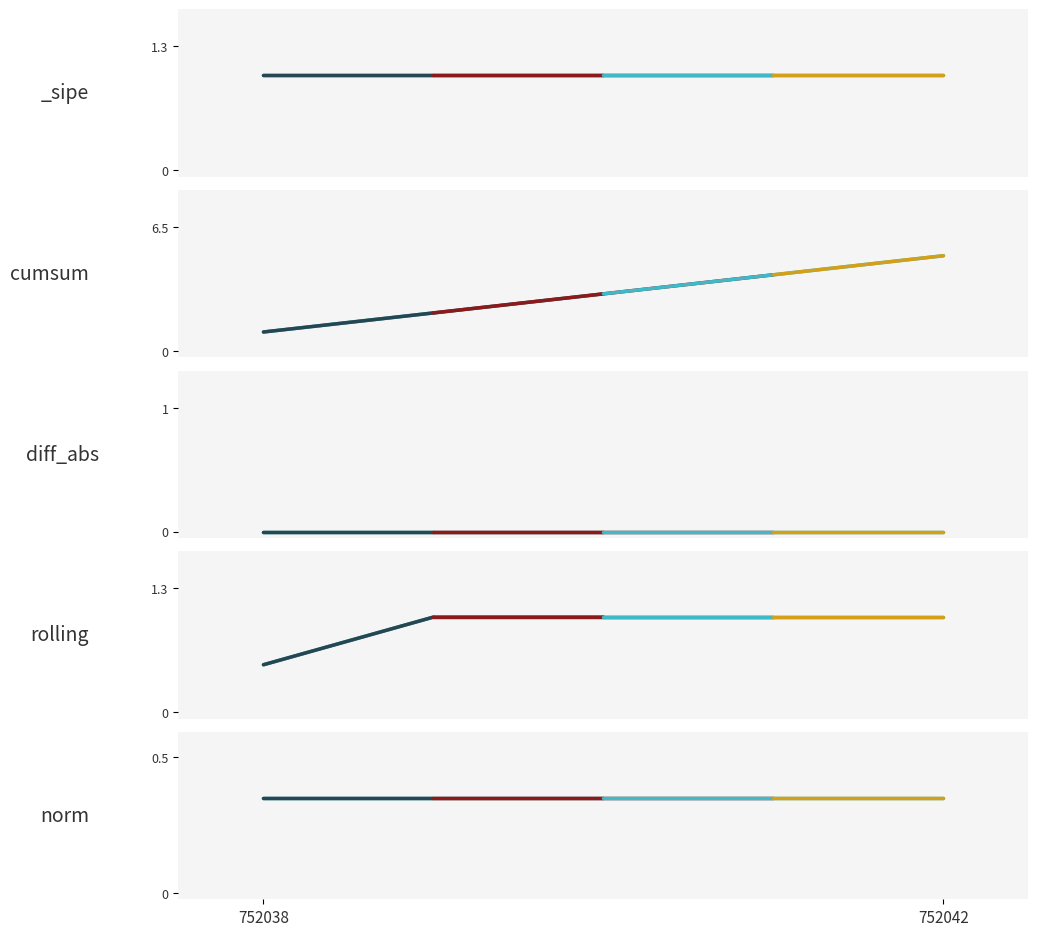

Between 752038 and 752042, which series saw the biggest shift?

cumsum